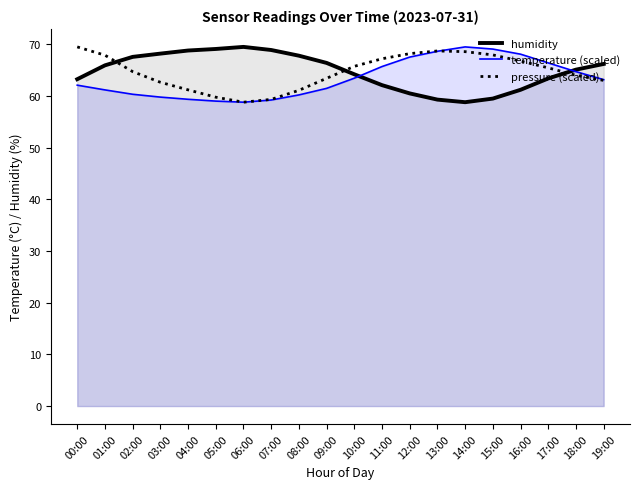

How many interior local valleys does the pressure (scaled) series have?

1